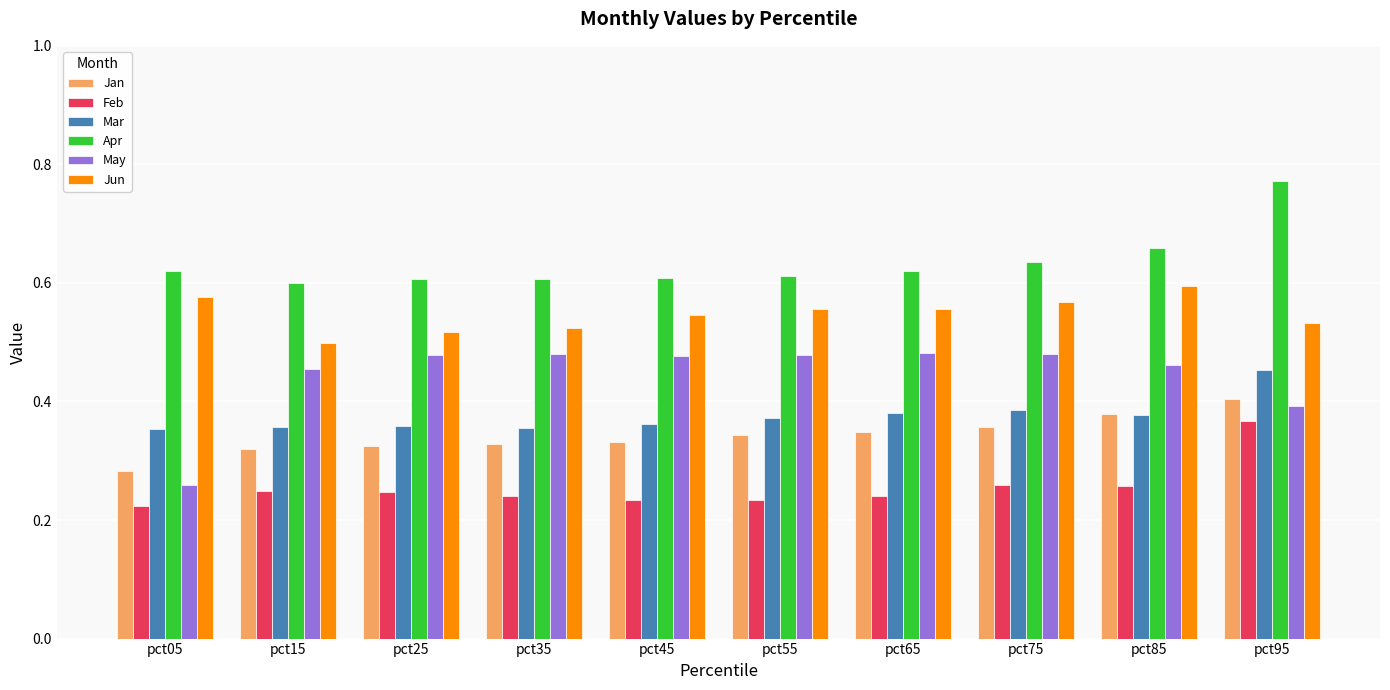

What is the total value across all series at pct45?

2.6